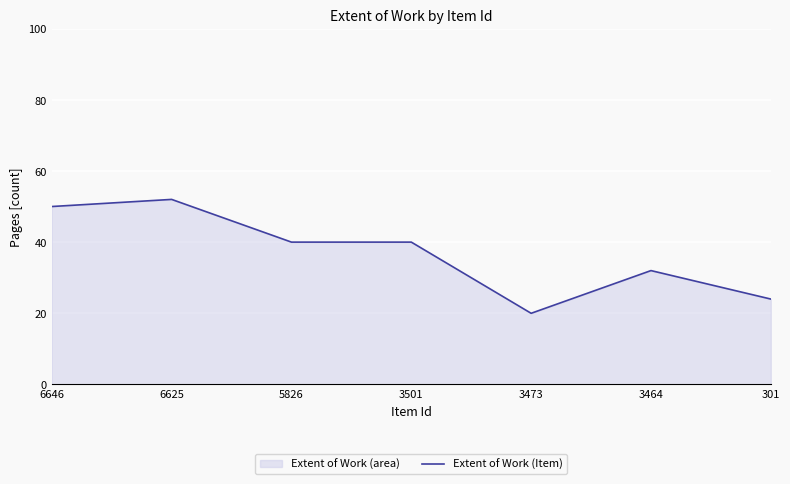

What is the minimum value shown in the chart?

20